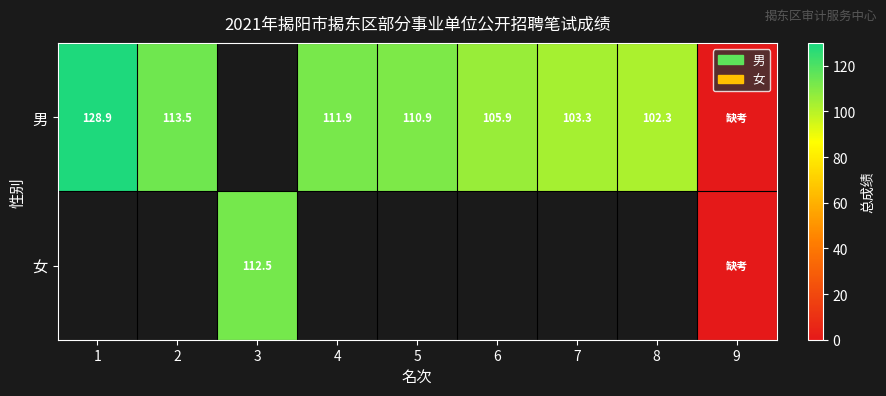

The value of 男 at 1 is 128.9. True or false?

True